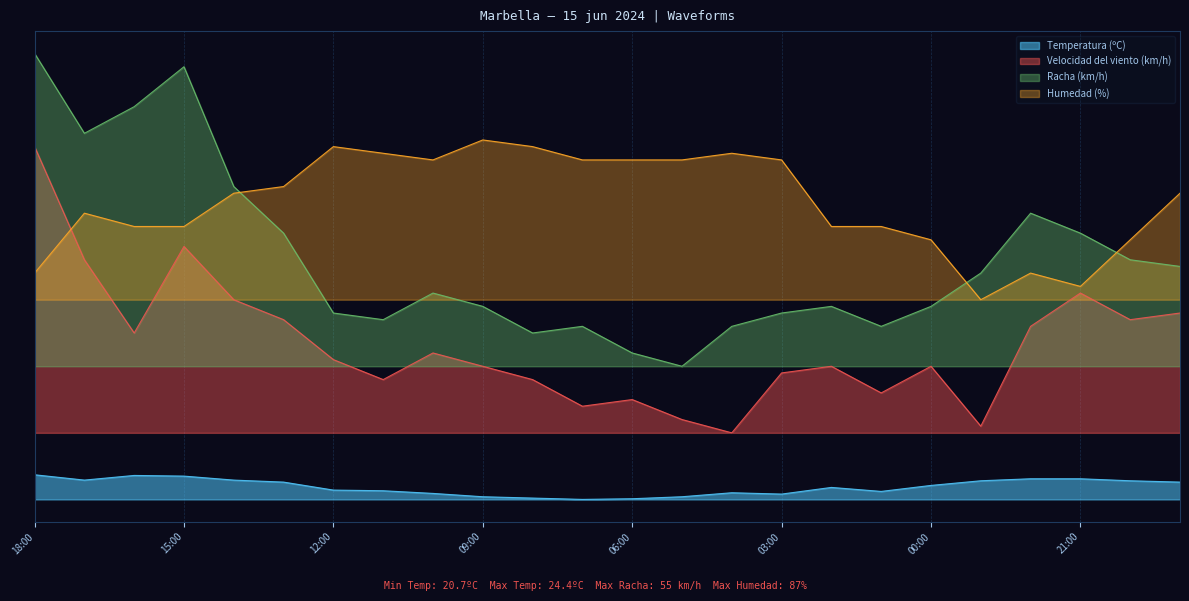

Rank the series by their maximum value, from lowest to highest.

Temperatura (ºC), Velocidad del viento (km/h), Humedad (%), Racha (km/h)